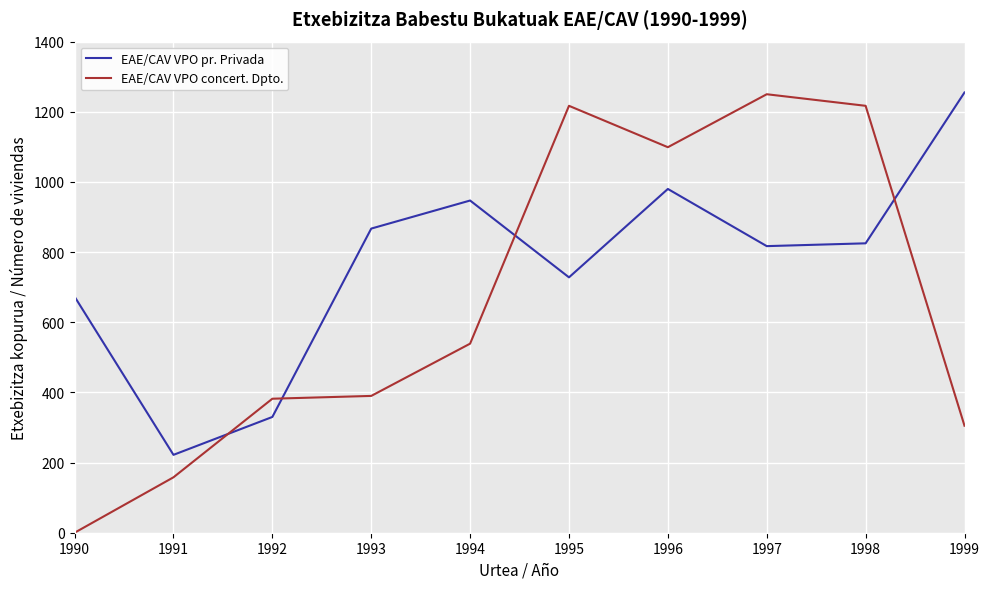

Count the number of data series in this chart.

2